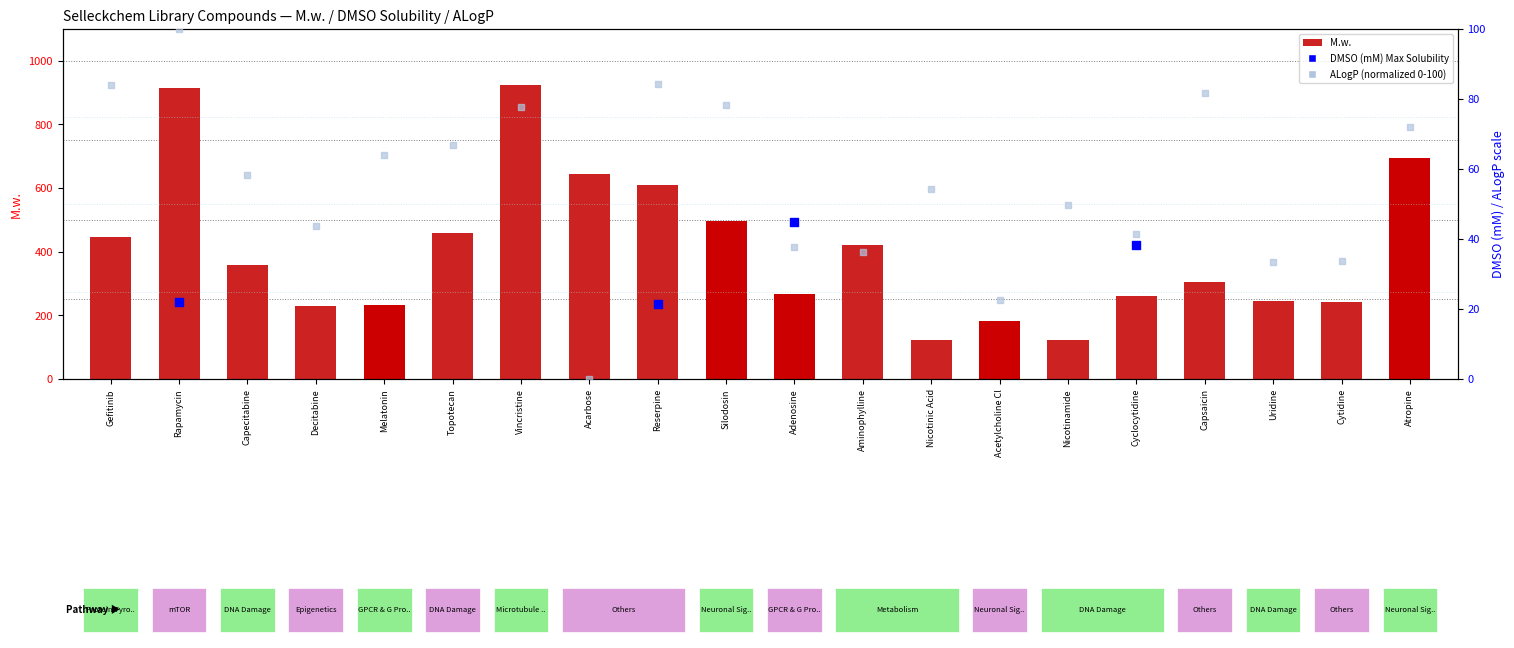

What is the total value across all series at Gefitinib?

730.1